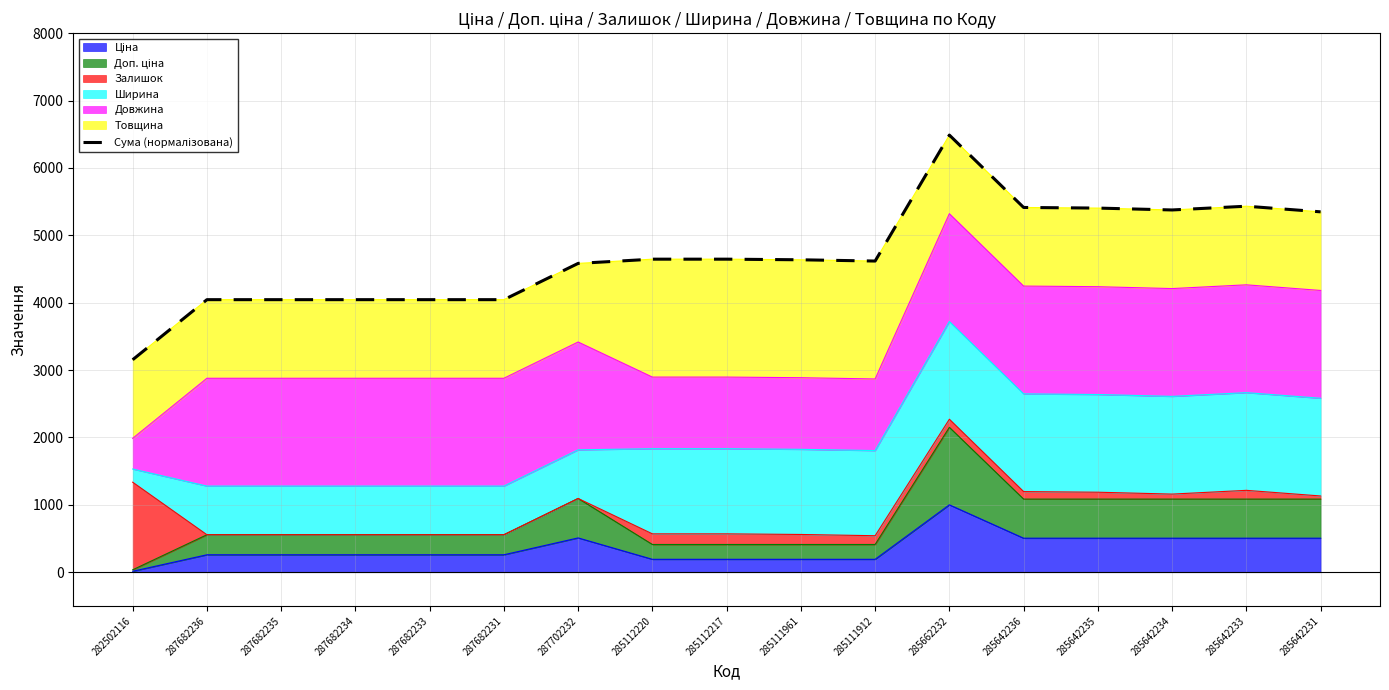

Reading left to right, what are all the values shown in this chart?

282502116=3153.5	287682236=4045.0	287682235=4045.0	287682234=4045.0	287682233=4045.0	287682231=4045.0	287702232=4583.2	285112220=4646.0	285112217=4646.0	285111961=4636.7	285111912=4618.1	285662232=6487.4	285642236=5413.3	285642235=5404.0	285642234=5376.2	285642233=5431.9	285642231=5348.3